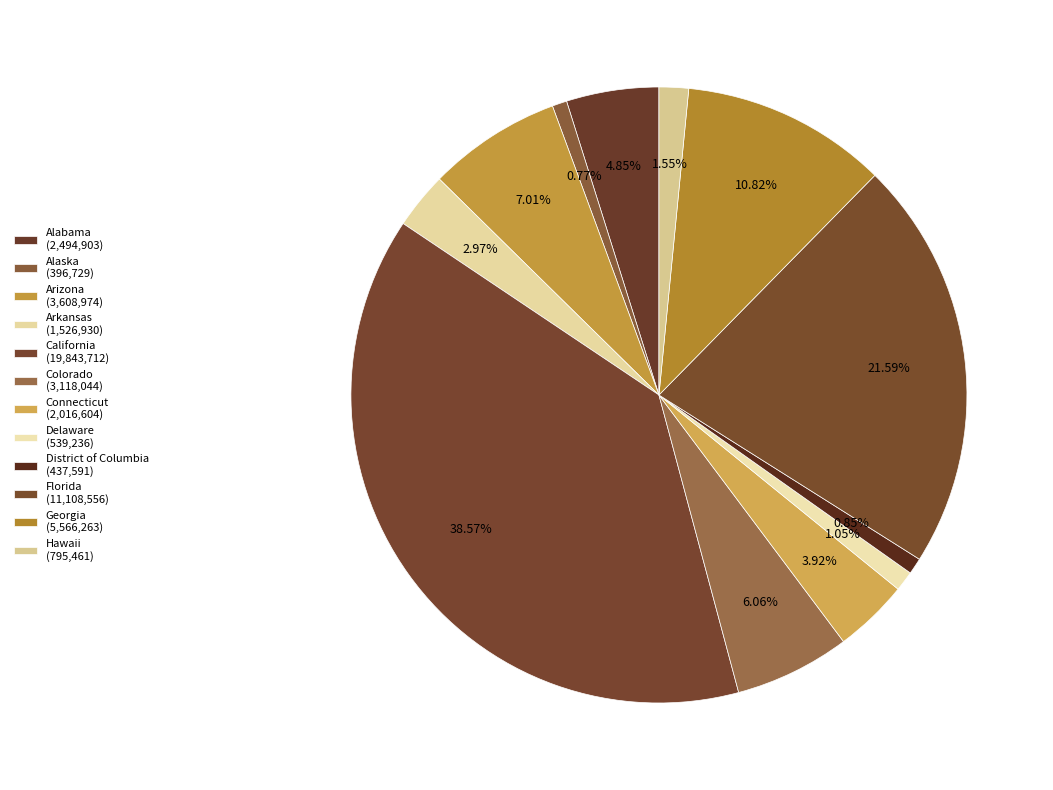

To the nearest percent, what is the combined percentage of Arkansas and Connecticut?

7%